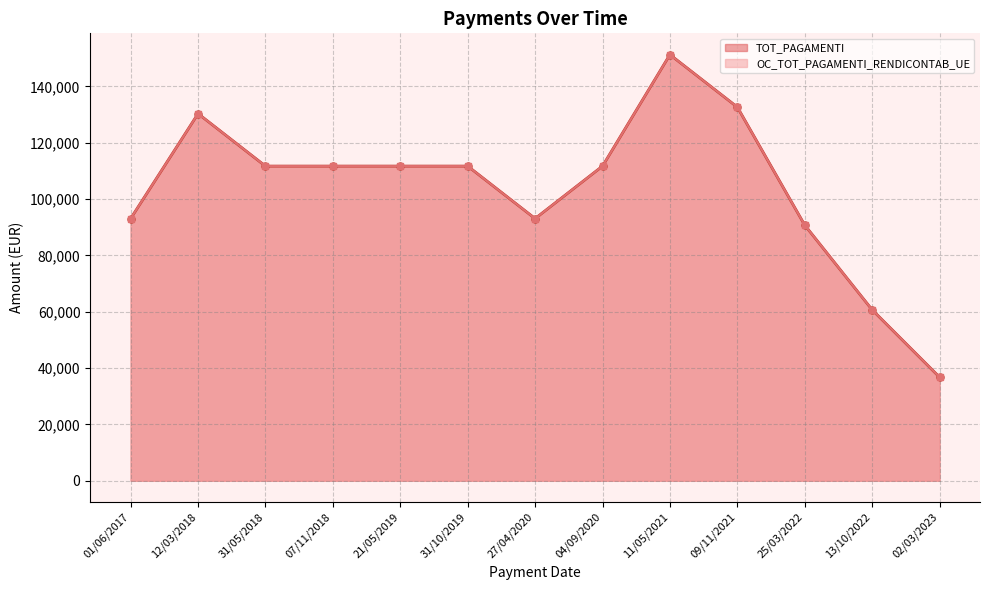

In TOT_PAGAMENTI, how many points are higher than both neighbors (excluding endpoints)?

2